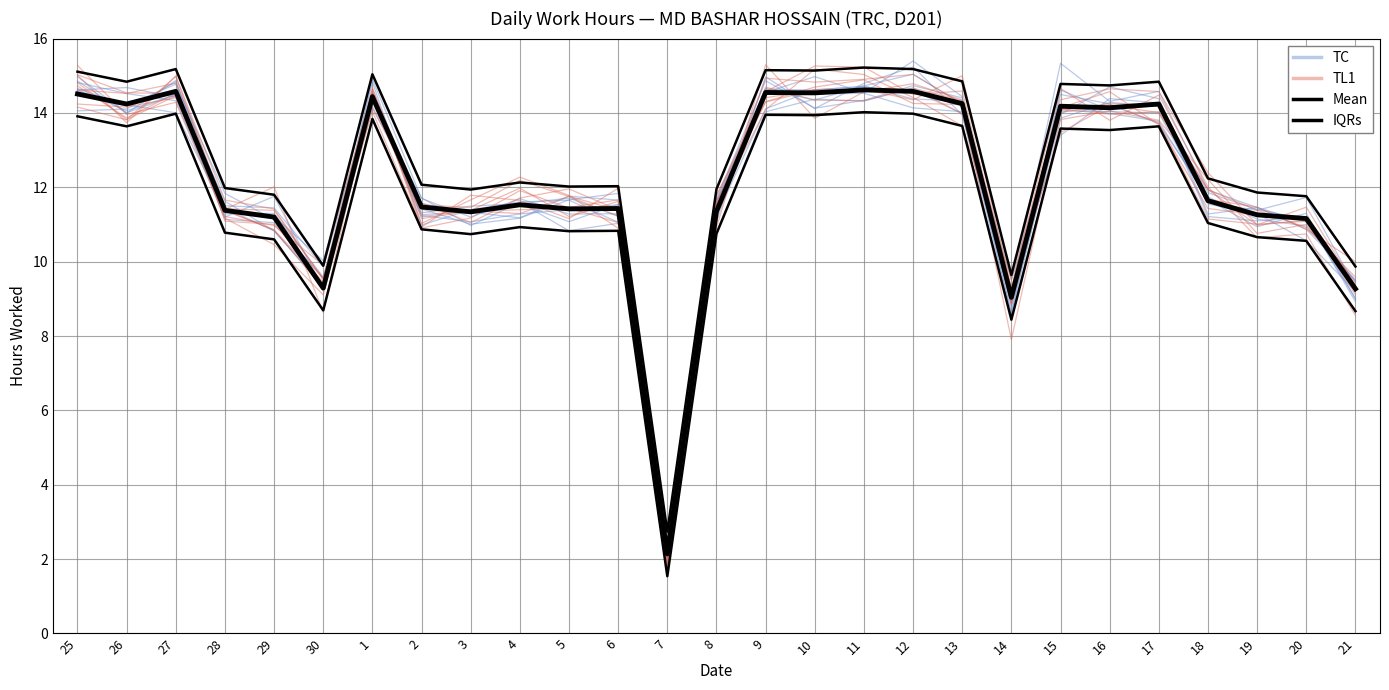

What is the label of the 3rd point from the right?

19